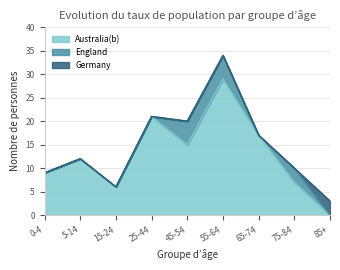

What is the spread (max minus min) of values at 65-74?

17